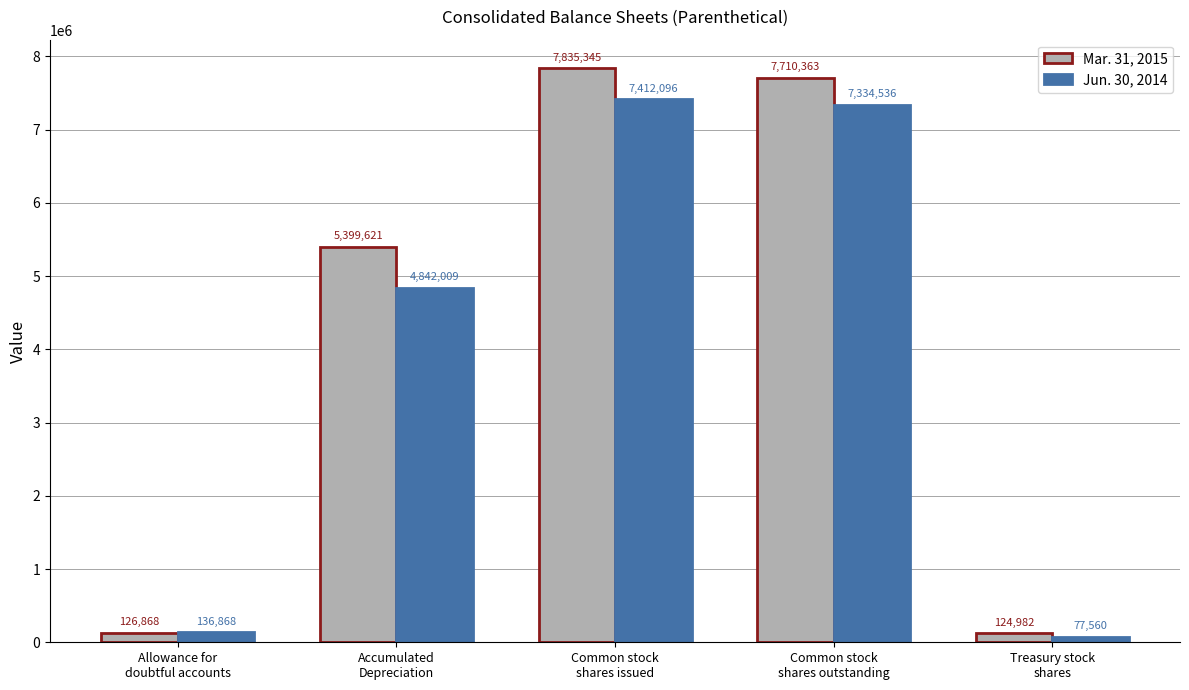

What is the difference between the highest and lowest values at Allowance for
doubtful accounts?

10000